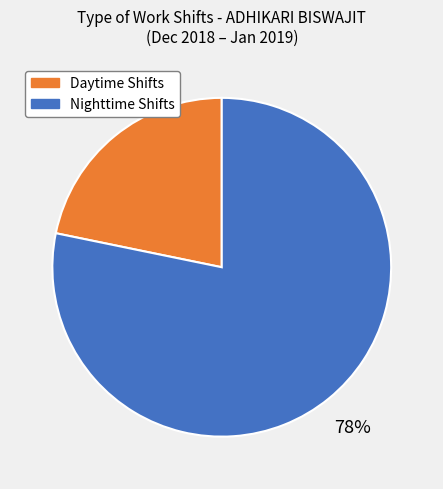

Is there any slice that represents more than half of the pie?

Yes